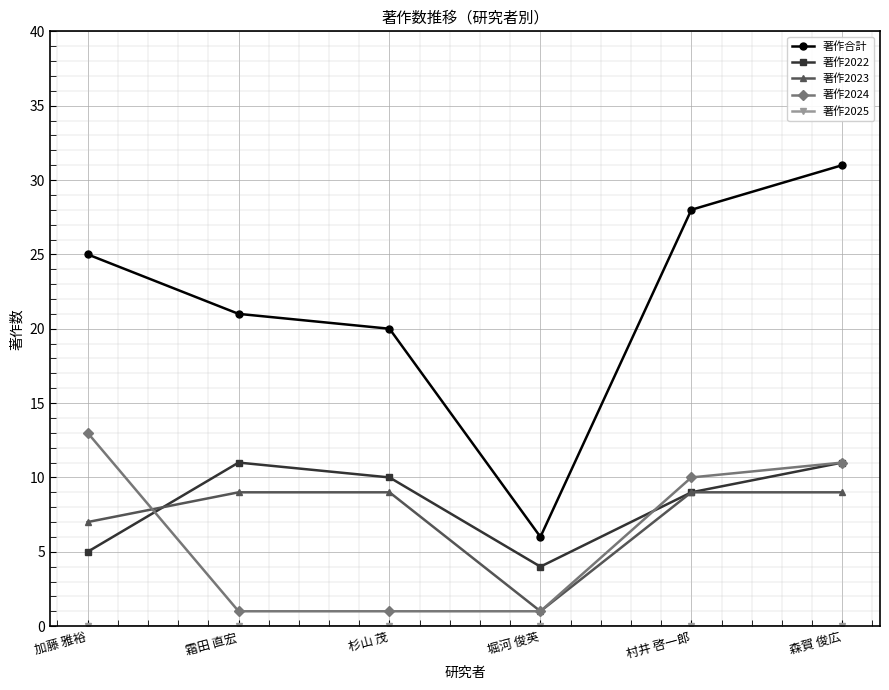

Is the value of 著作合計 at 森賀 俊広 greater than the value of 著作2024 at 村井 啓一郎?

Yes